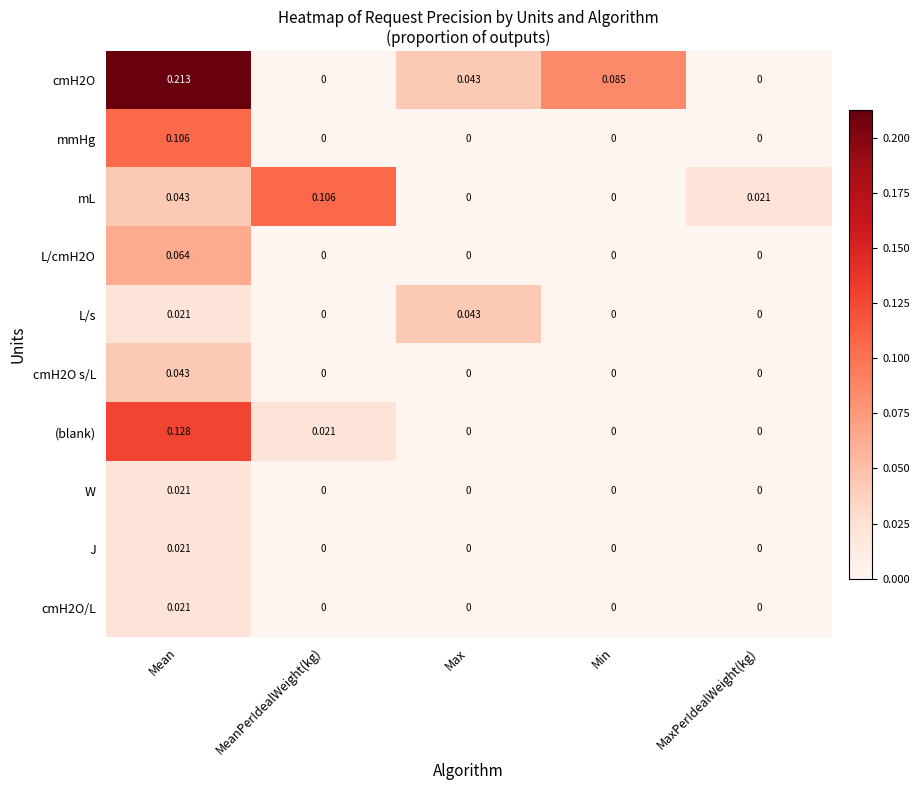

Which series has the largest total across all categories?

cmH2O